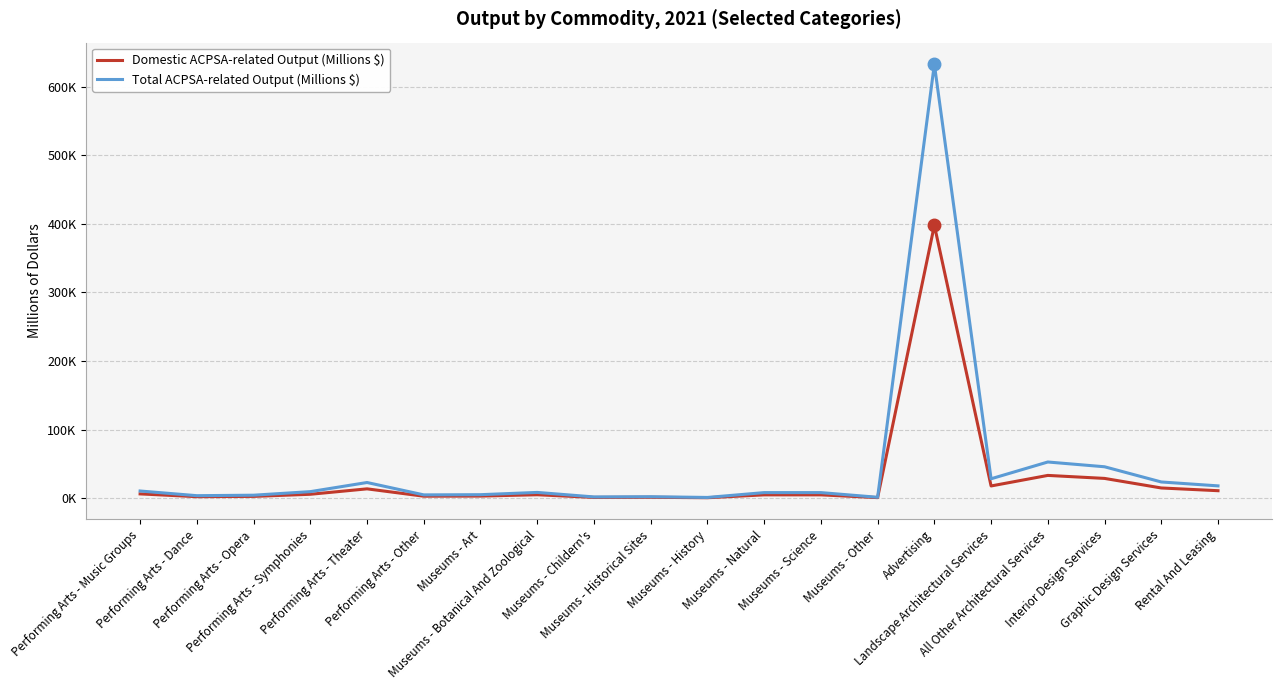

Reading right to left, what are all the values shown in this chart?

Domestic ACPSA-related Output (Millions $): Rental And Leasing=10842	Graphic Design Services=14823	Interior Design Services=28763	All Other Architectural Services=33134	Landscape Architectural Services=17753	Advertising=397752	Museums - Other=749	Museums - Science=4794	Museums - Natural=4794	Museums - History=599	Museums - Historical Sites=1237	Museums - Childern's=1049	Museums - Botanical And Zoological=4954	Museums - Art=2997	Performing Arts - Other=2827	Performing Arts - Theater=13544	Performing Arts - Symphonies=5629	Performing Arts - Opera=2545	Performing Arts - Dance=2131	Performing Arts - Music Groups=6178
Total ACPSA-related Output (Millions $): Rental And Leasing=17875	Graphic Design Services=23572	Interior Design Services=45739	All Other Architectural Services=52690	Landscape Architectural Services=28231	Advertising=632508	Museums - Other=1261	Museums - Science=8068	Museums - Natural=8068	Museums - History=1008	Museums - Historical Sites=2081	Museums - Childern's=1765	Museums - Botanical And Zoological=8335	Museums - Art=5042	Performing Arts - Other=4756	Performing Arts - Theater=22790	Performing Arts - Symphonies=9473	Performing Arts - Opera=4283	Performing Arts - Dance=3586	Performing Arts - Music Groups=10395